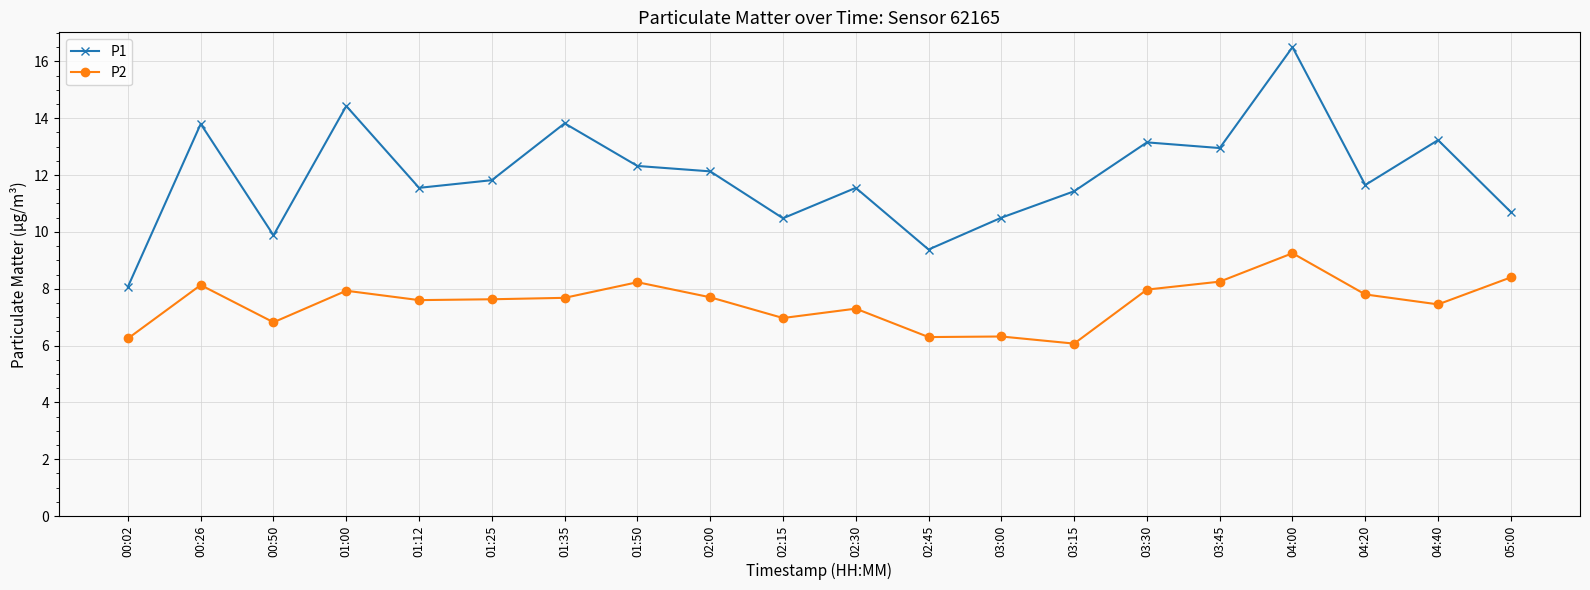

True or false: P1 and P2 cross at least once.

False